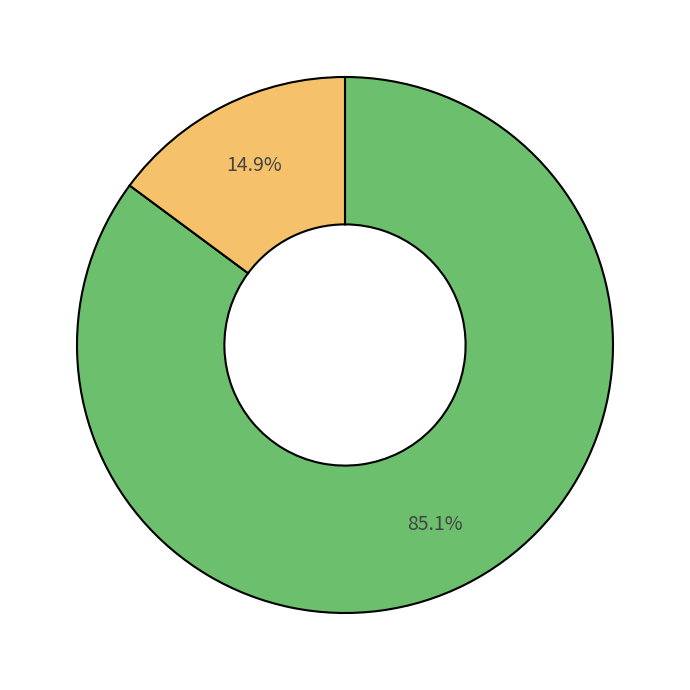

Does any single category account for the majority?

Yes